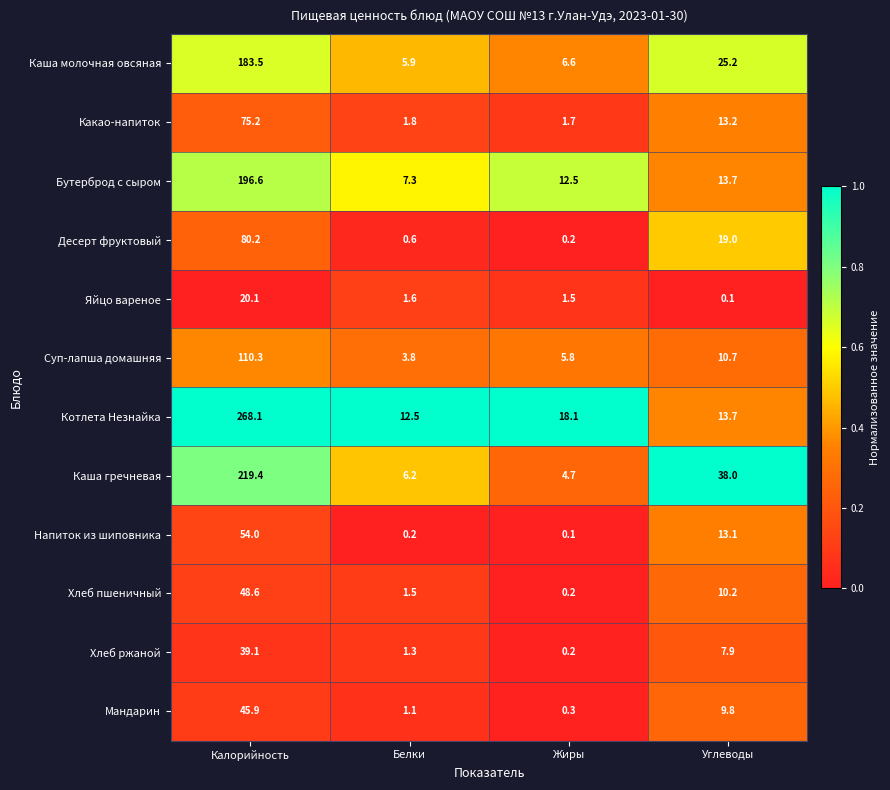

What is the average value of the Десерт фруктовый series?

25.0